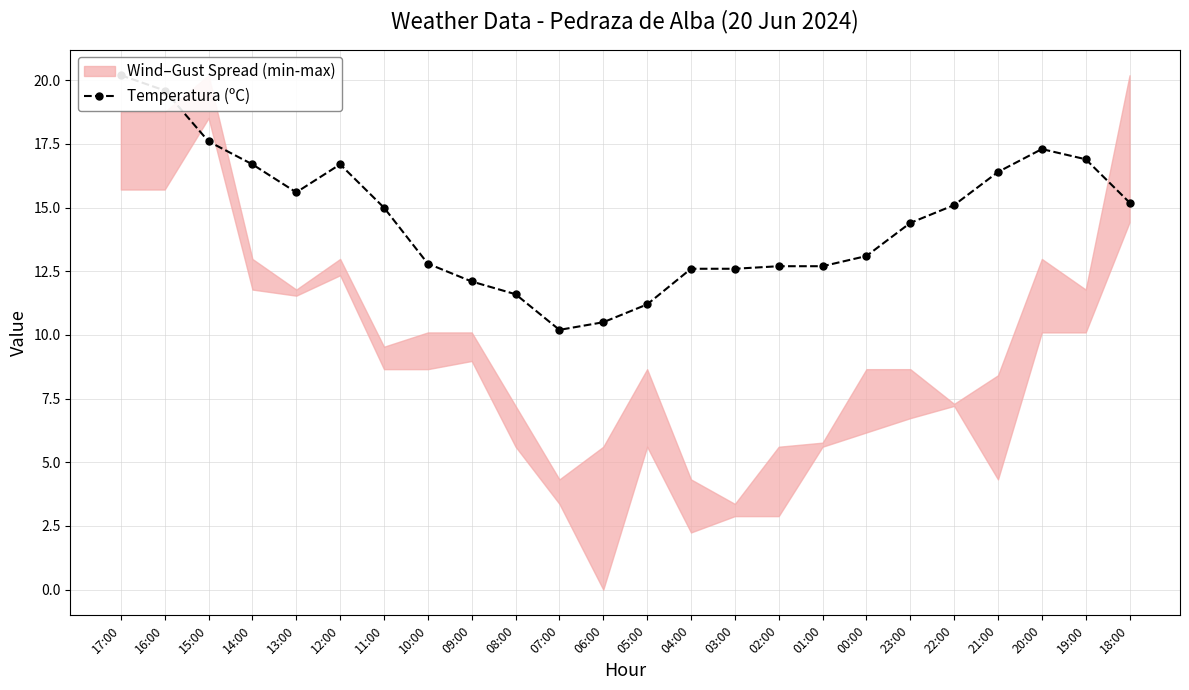

What is the label of the 14th point from the left?

04:00